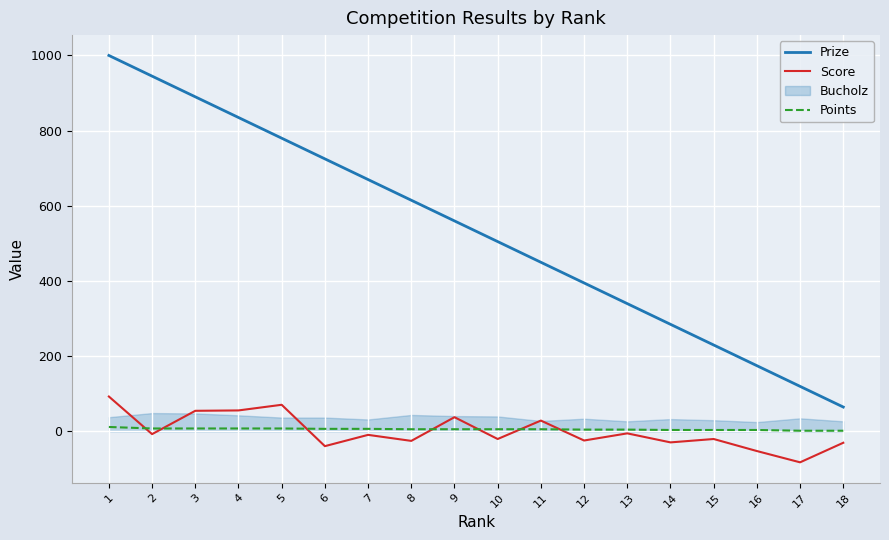

Reading right to left, list all the values displayed in this chart.

Prize: 18=65	17=120	16=175	15=230	14=285	13=340	12=395	11=450	10=505	9=560	8=615	7=670	6=725	5=780	4=835	3=890	2=945	1=1000
Score: 18=-30	17=-82	16=-52	15=-20	14=-29	13=-5	12=-24	11=29	10=-20	9=38	8=-25	7=-9	6=-39	5=71	4=56	3=55	2=-7	1=93
Points: 18=2	17=2	16=4	15=4	14=4	13=5	12=5	11=6	10=6	9=6	8=6	7=7	6=7	5=8	4=8	3=8	2=8	1=12